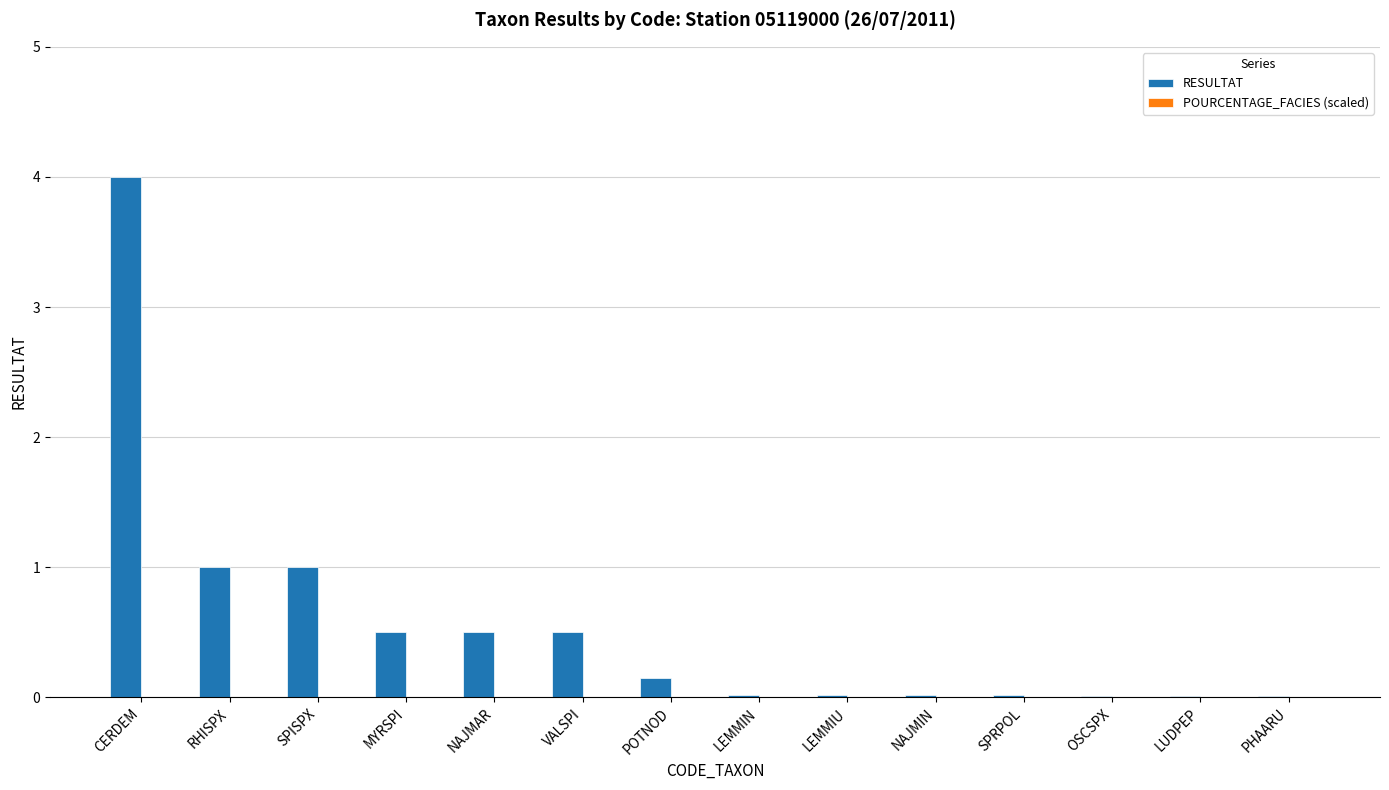

What is the greatest value displayed?

4.0